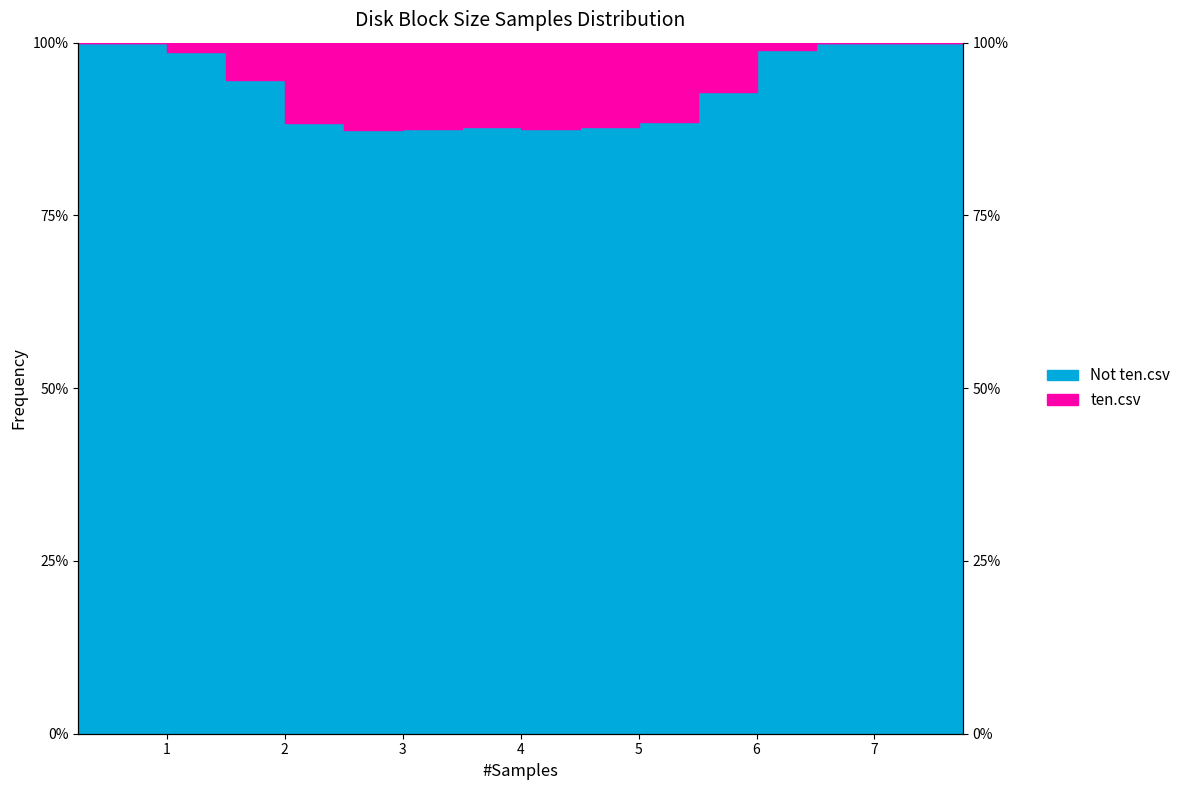

Reading left to right, list all the values displayed in this chart.

0.25=100.0	0.75=100.0	1.25=98.7	1.75=94.6	2.25=88.4	2.75=87.4	3.25=87.5	3.75=87.8	4.25=87.5	4.75=87.8	5.25=88.6	5.75=92.9	6.25=99.0	6.75=100.0	7.25=100.0	7.75=100.0